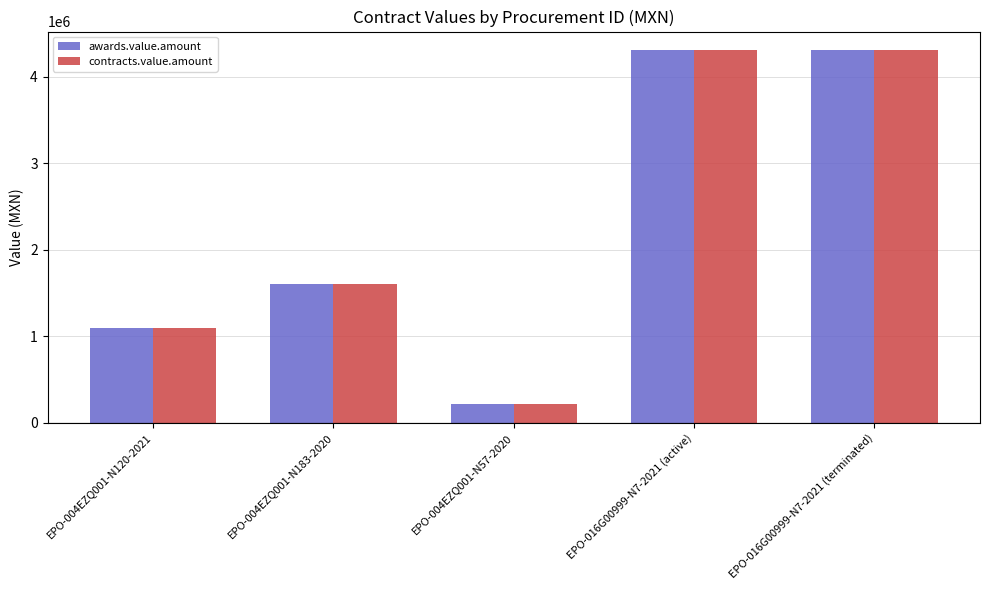

What is the difference between the second highest and minimum values in the contracts.value.amount series?

4091443.7